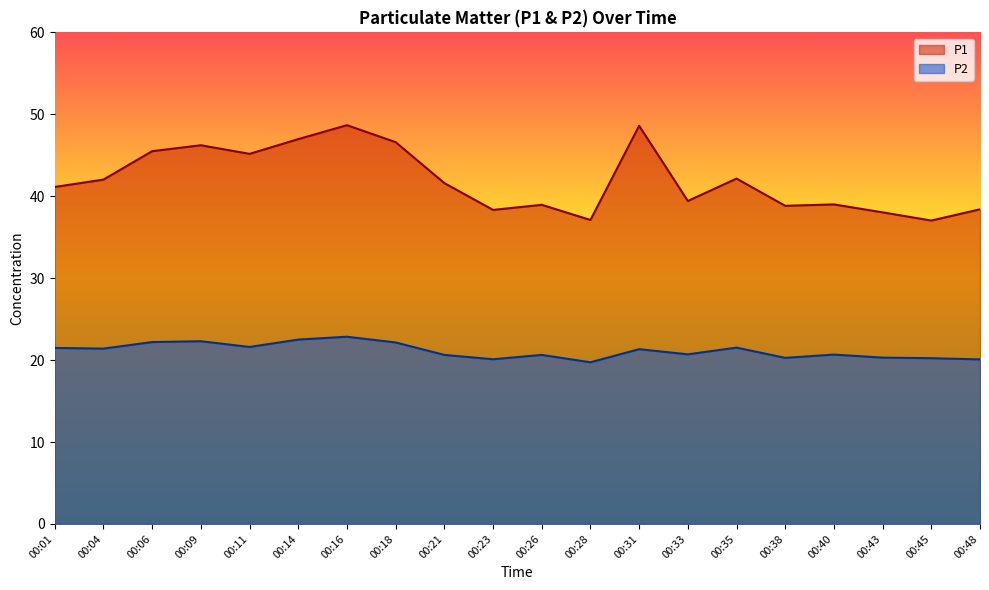

True or false: P1 and P2 cross at least once.

False